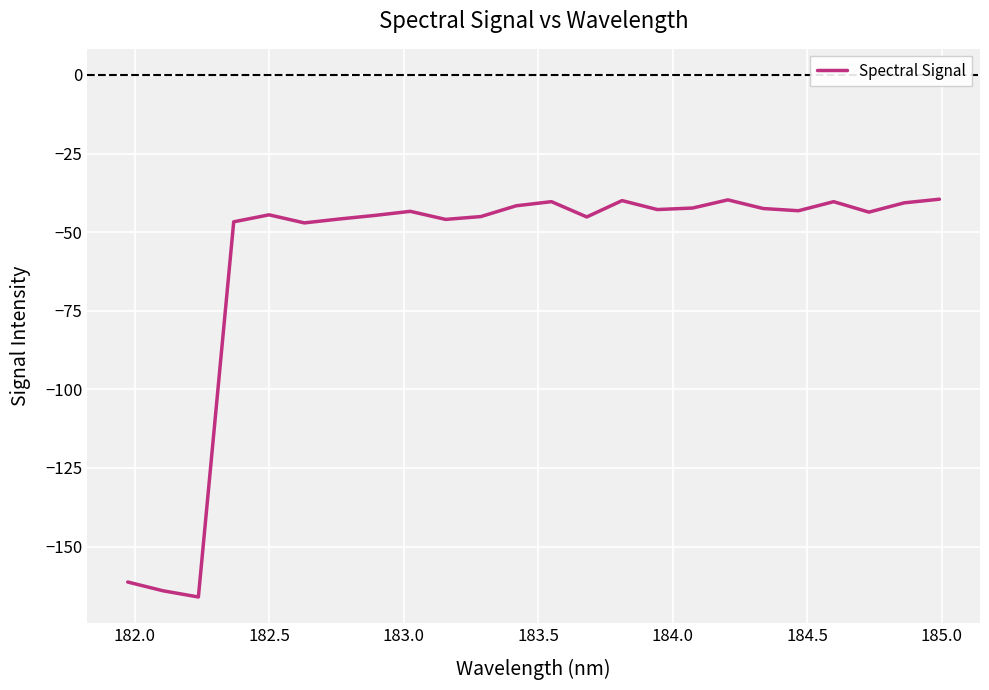

What is the difference between the maximum and minimum values?

126.5